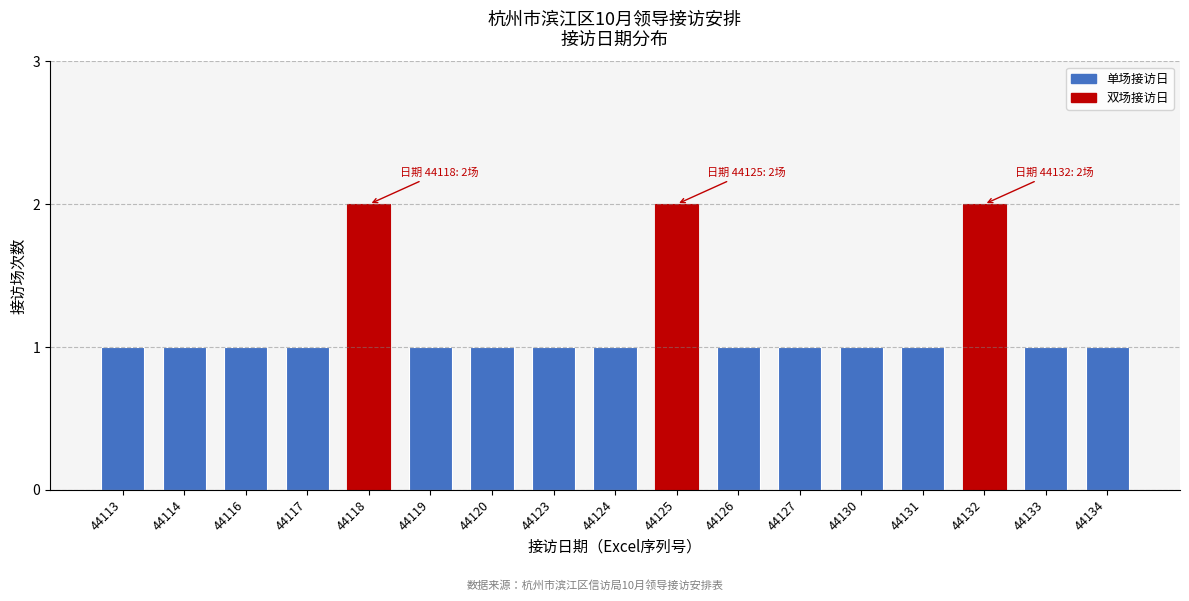

Reading right to left, transcribe all the data shown in this chart.

1	1	2	1	1	1	1	2	1	1	1	1	2	1	1	1	1